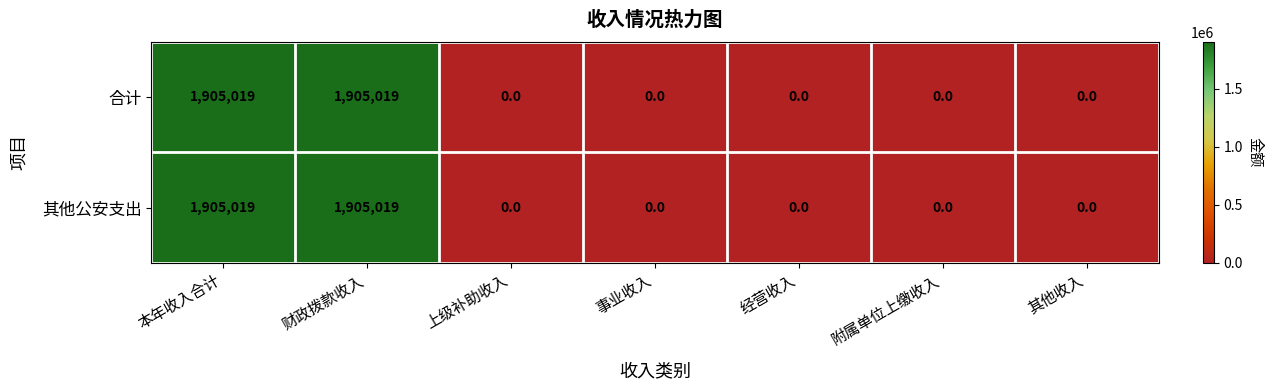

Count the number of data series in this chart.

2